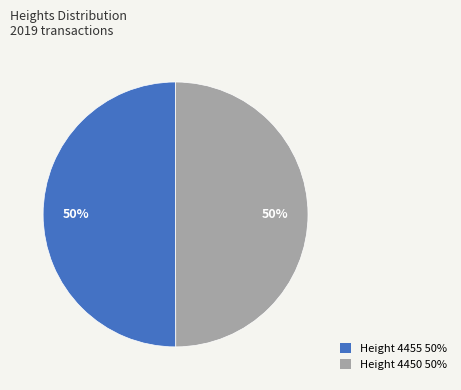

To the nearest percent, what is the average slice percentage?

50%